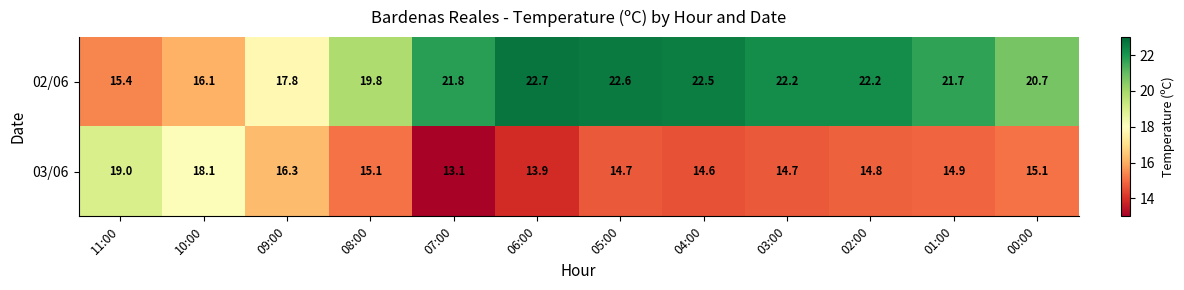

What is the difference between the highest and lowest values at 01:00?

6.8